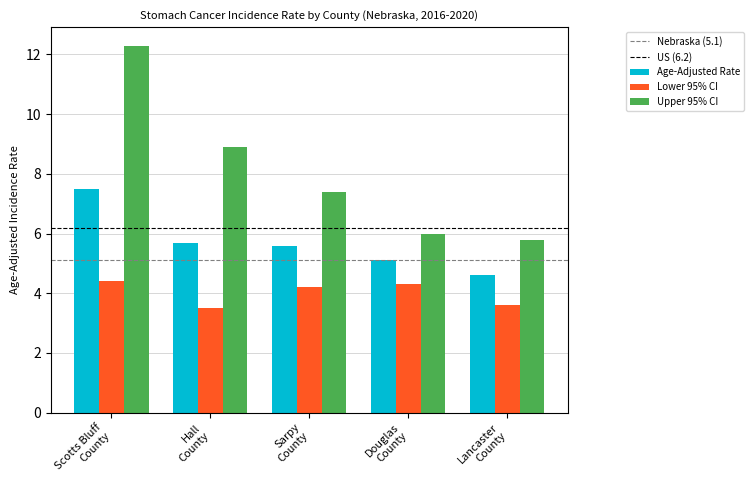

How many bars are there in total?

15